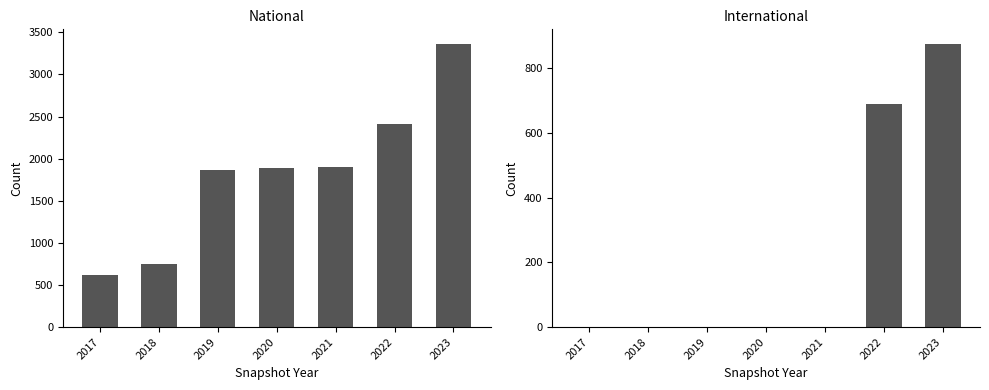

Is it true that international equals 691 at 2022?

True